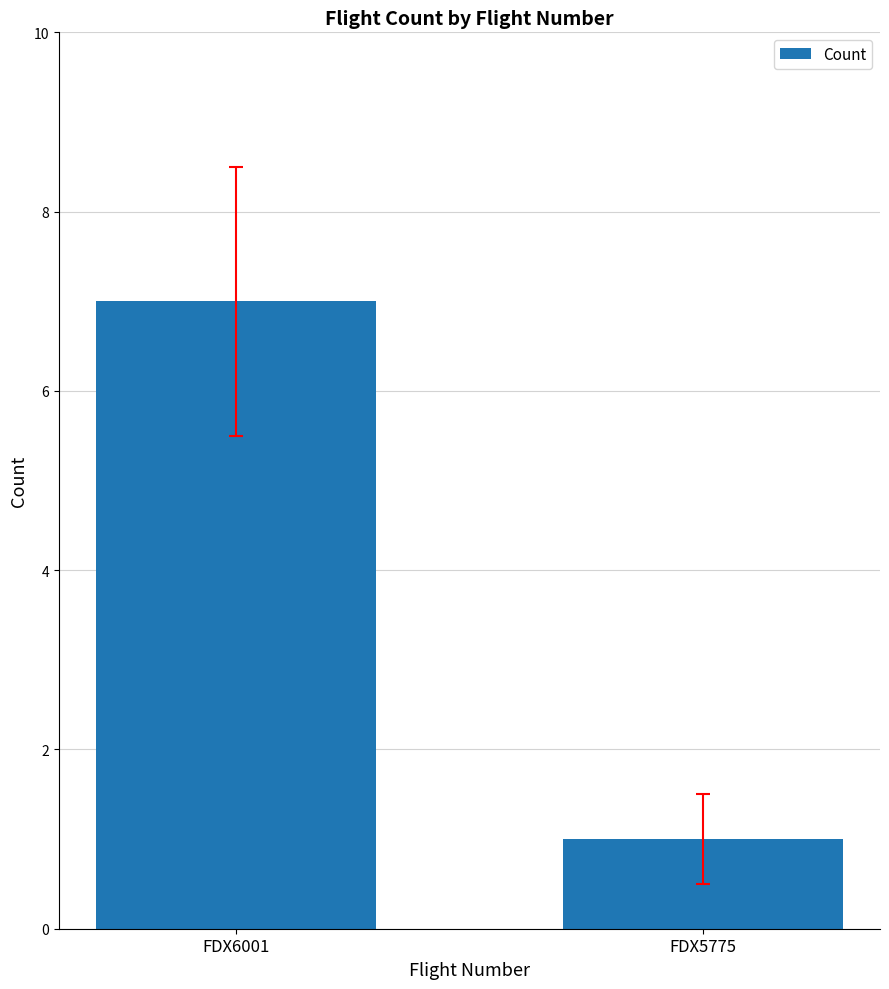

What is the difference between the maximum and minimum values?

6